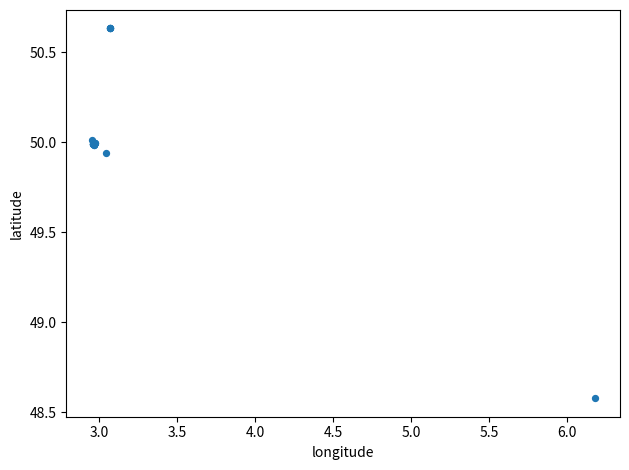

What Y value in the scatter plot is closest to 49?

48.6